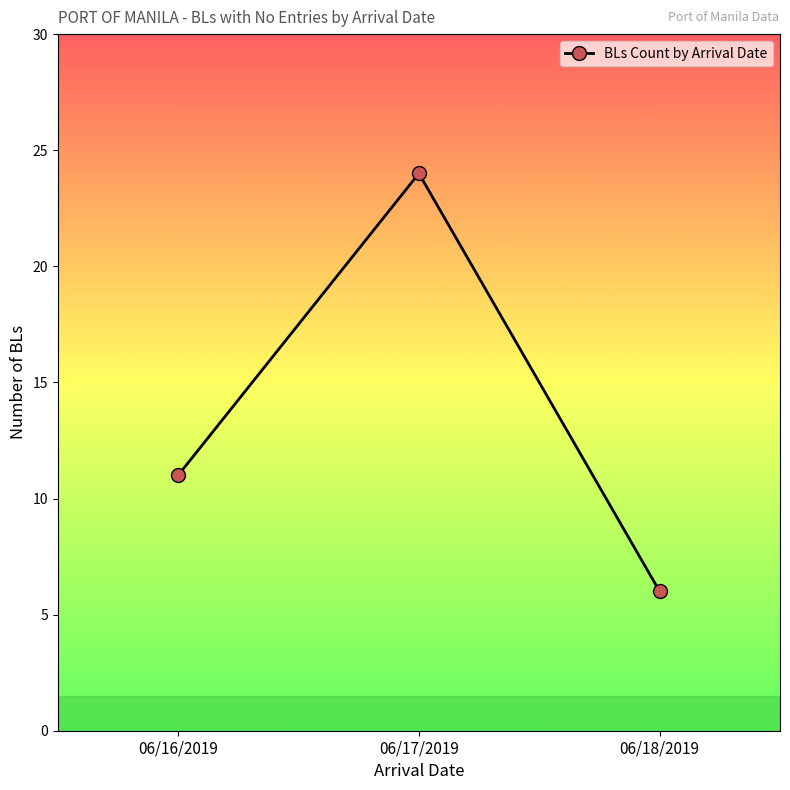

Approximately how many times larger is the value at 06/18/2019 compared to 06/16/2019?

0.5